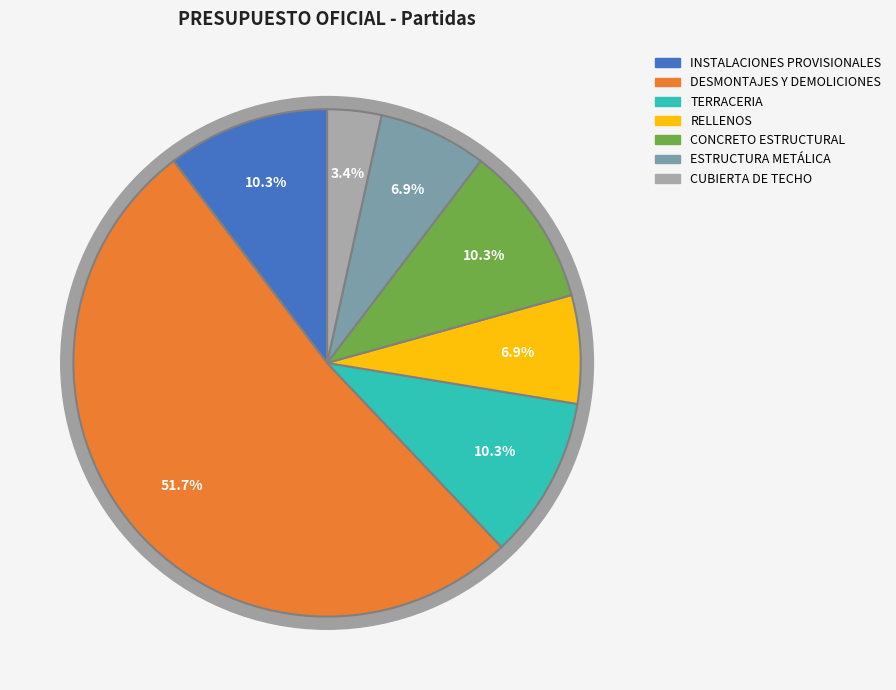

Which slice represents more than half of the pie?

DESMONTAJES Y DEMOLICIONES